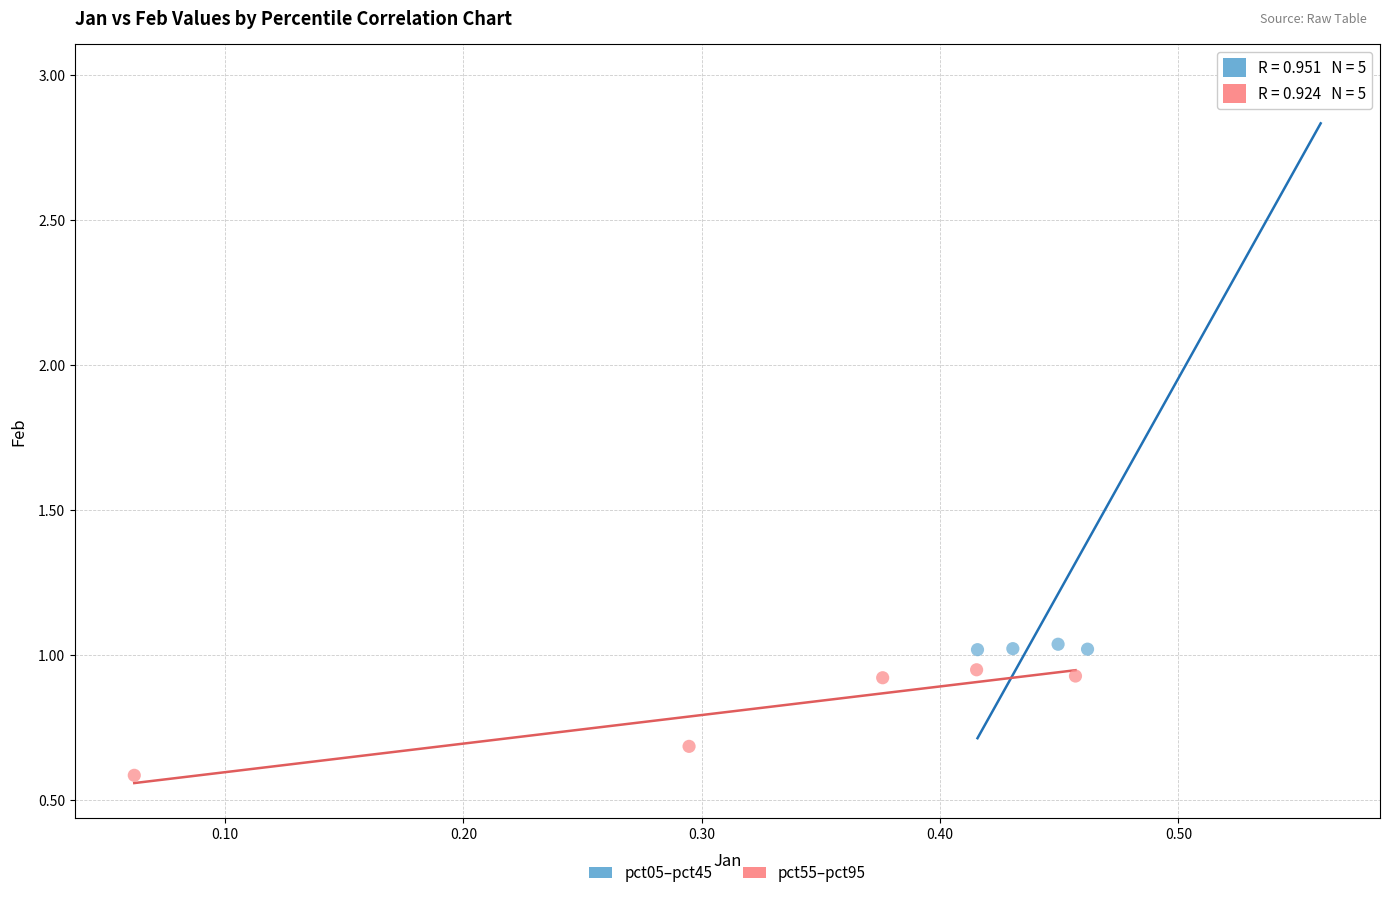

Which series contains the highest Y value?

pct05–pct45